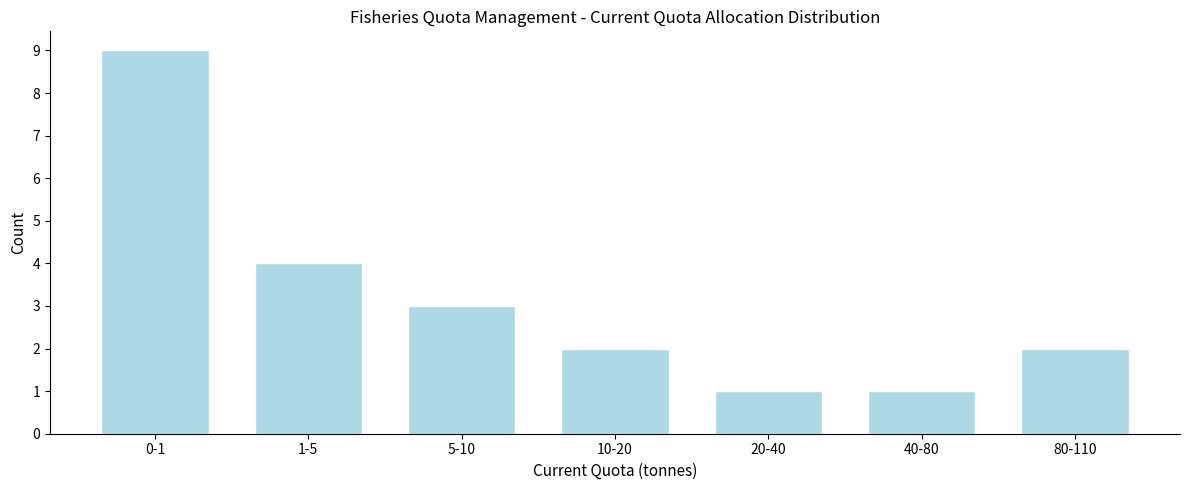

Reading left to right, list all the values displayed in this chart.

0-1=9	1-5=4	5-10=3	10-20=2	20-40=1	40-80=1	80-110=2